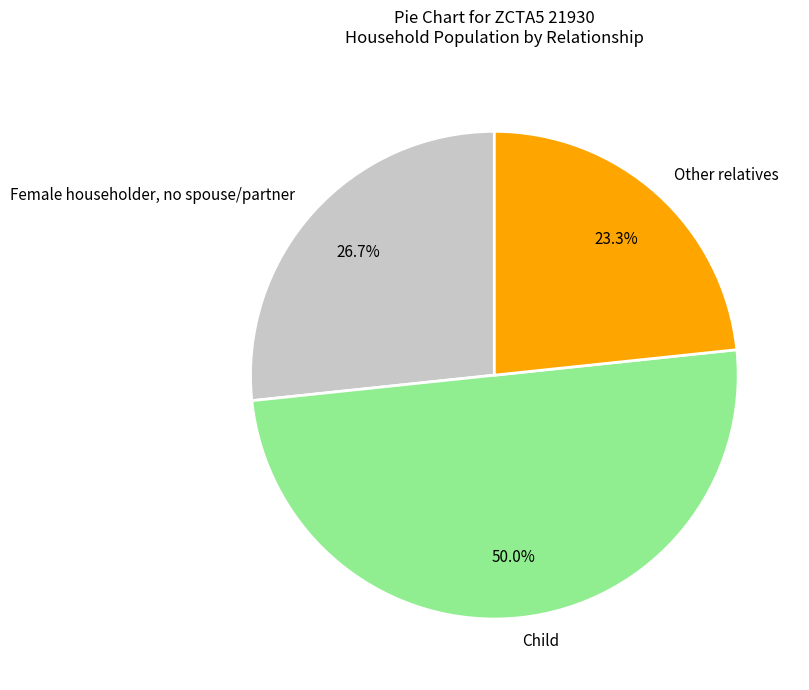

To the nearest percent, what portion does Child represent?

50%